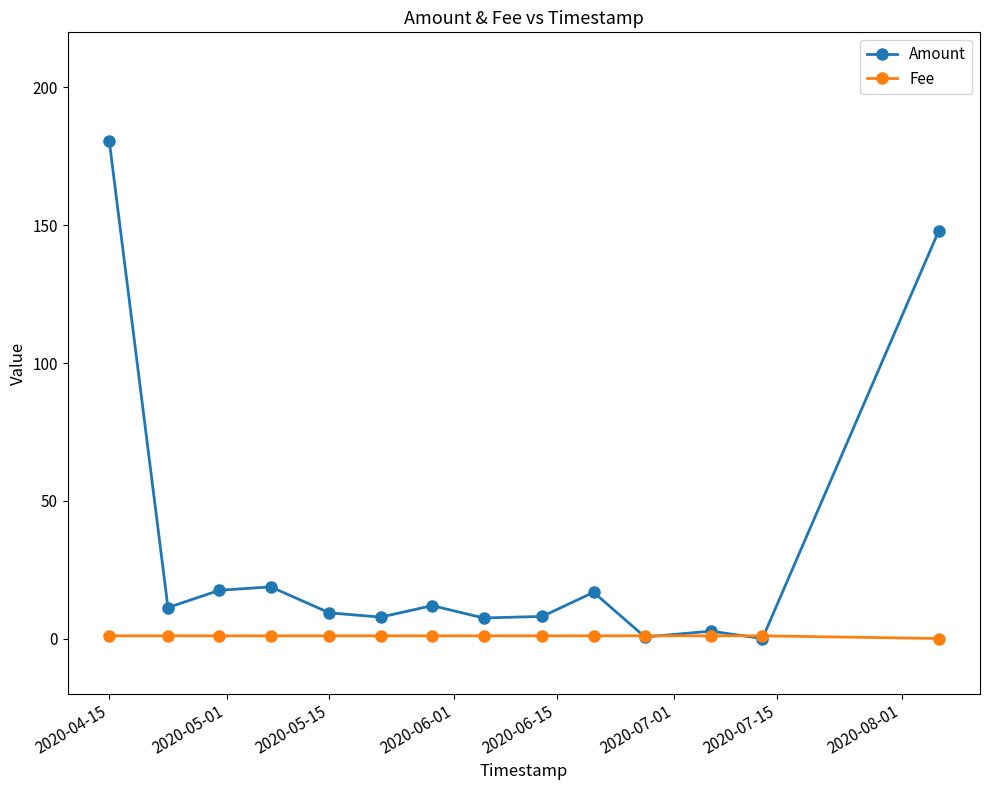

How many Fee values are between 1 and 2?

13